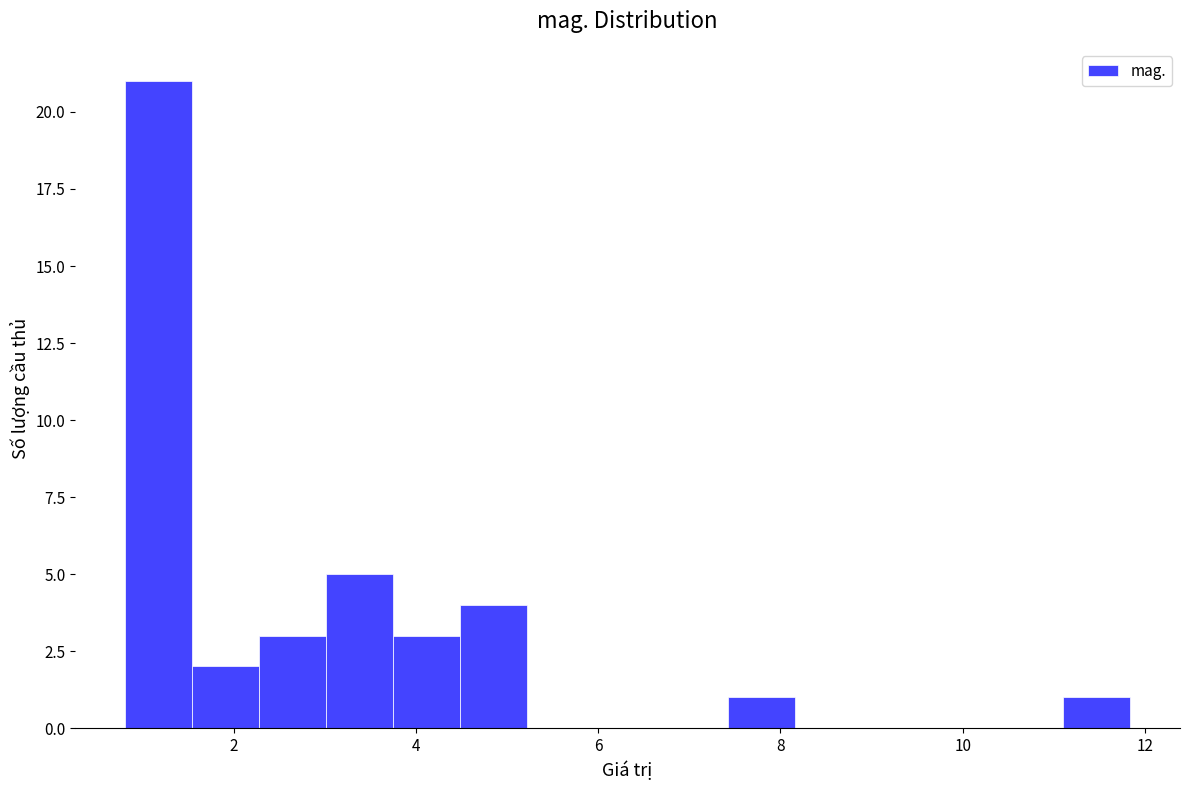

Around what value on the x-axis is the tallest bar? Give the approximate position of its centre, as read against the axis.

1.2